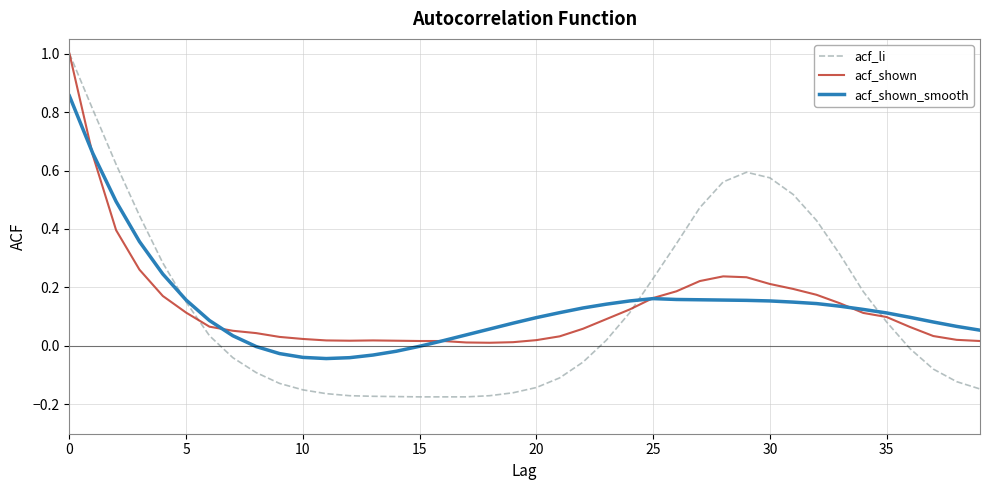

What is the sum of all acf_li values?

5.2